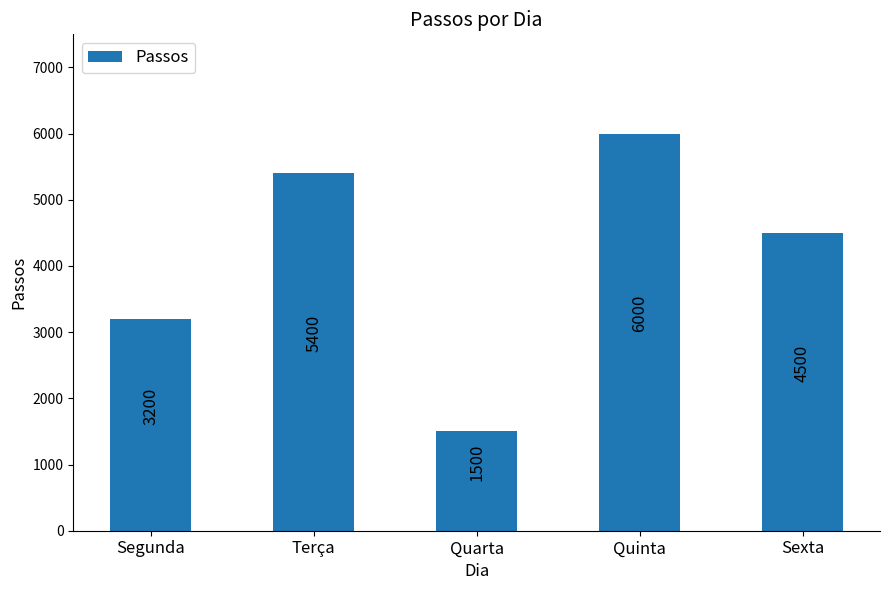

What is the difference between the maximum and minimum values?

4500